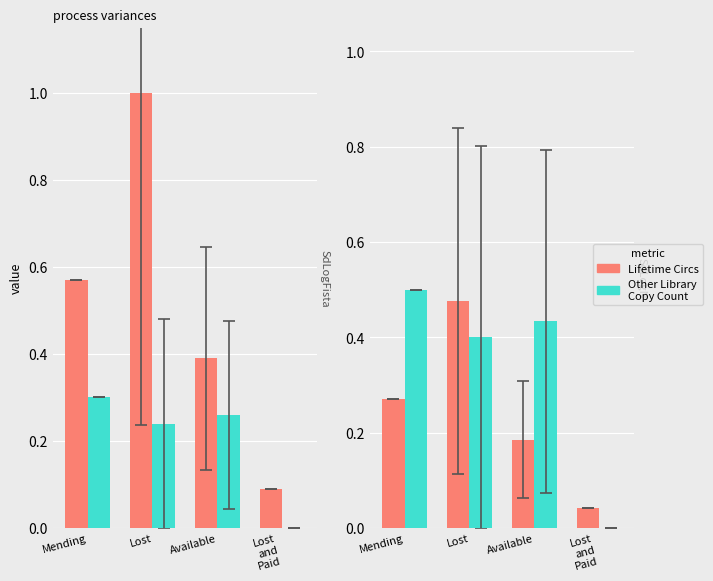

Rank the series by their average value, from lowest to highest.

Lifetime Circs, Other Library Copy Count